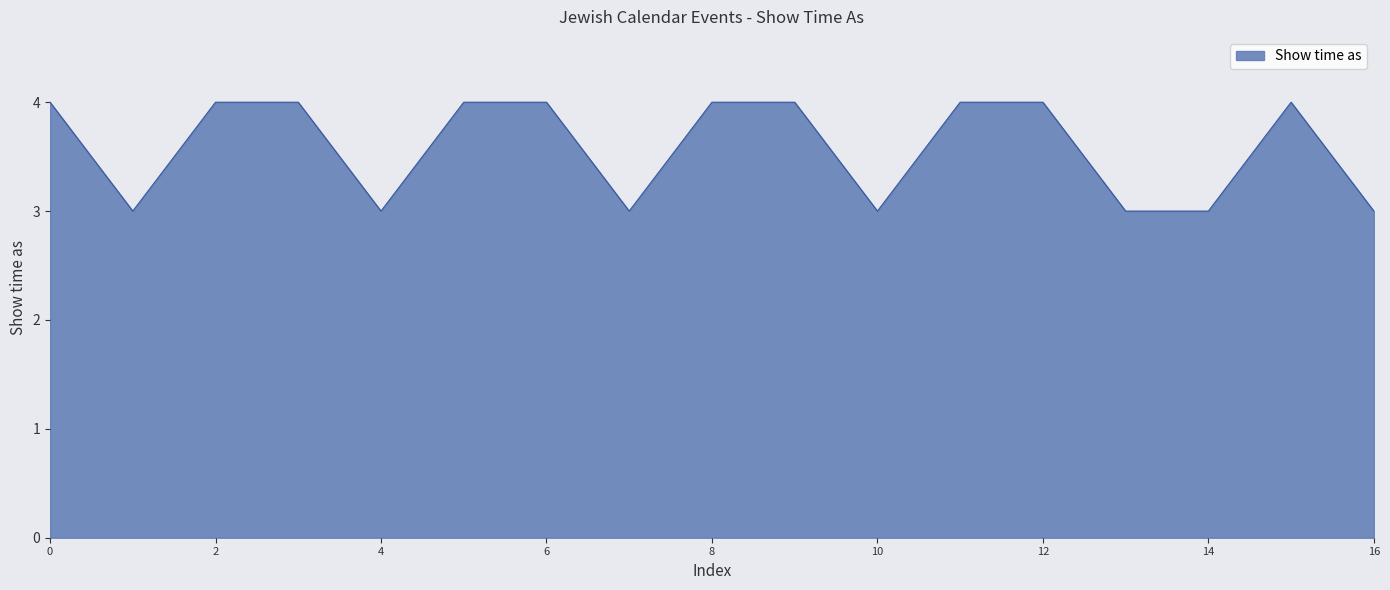

What is the maximum value shown in the chart?

4